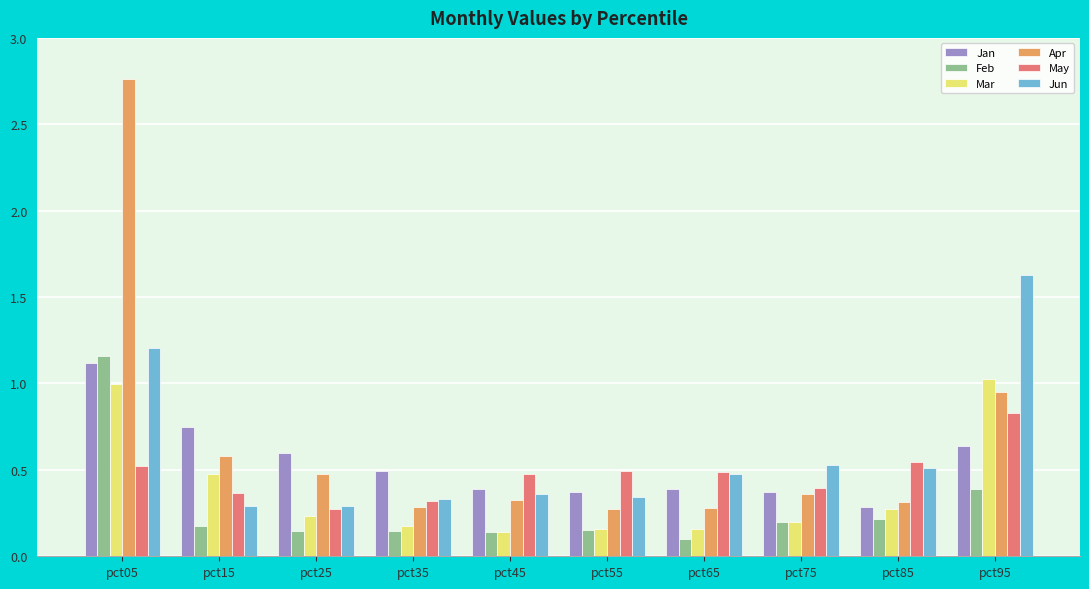

Are the bars horizontal?

No